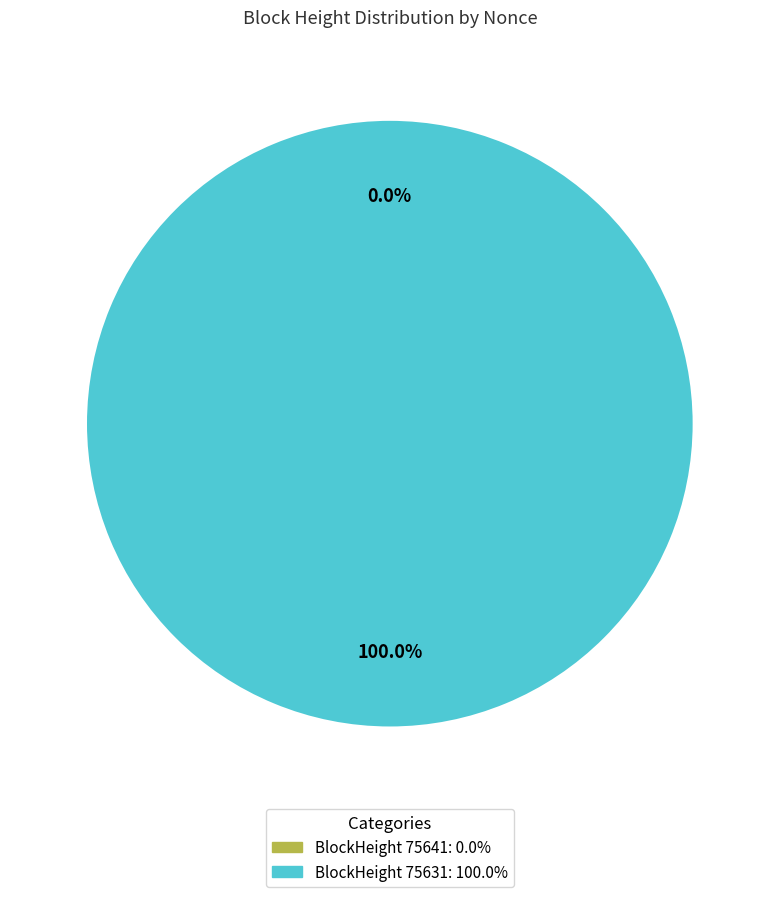

Which category has the smallest portion of the pie?

75641